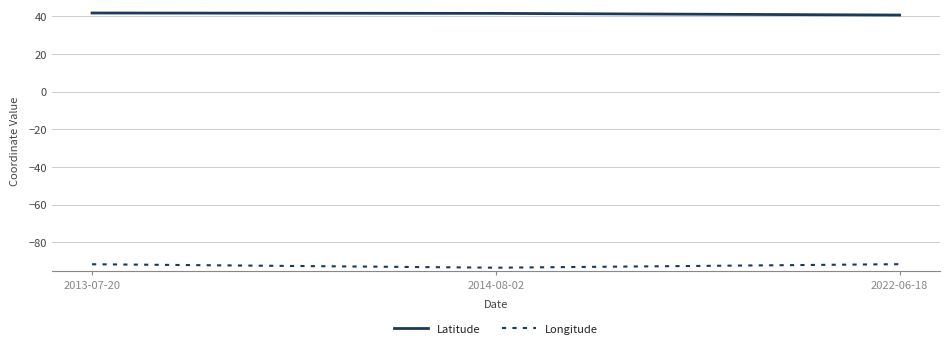

What is the spread (max minus min) of values at 2022-06-18?

132.3